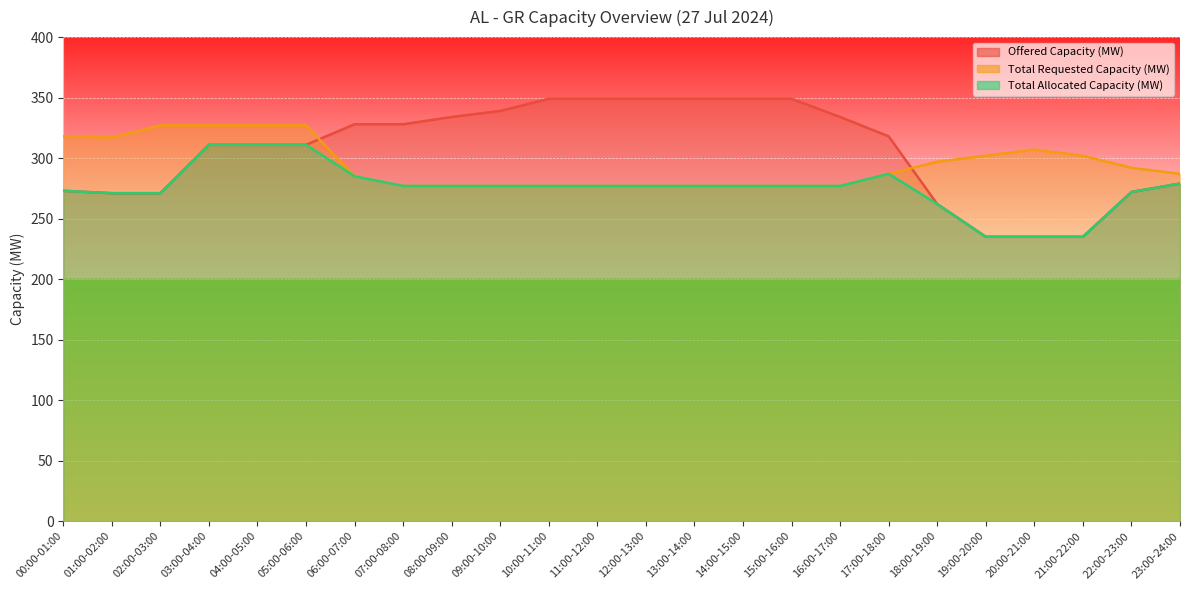

What is the difference between the second highest and second lowest values in the Total Requested Capacity (MW) series?

50